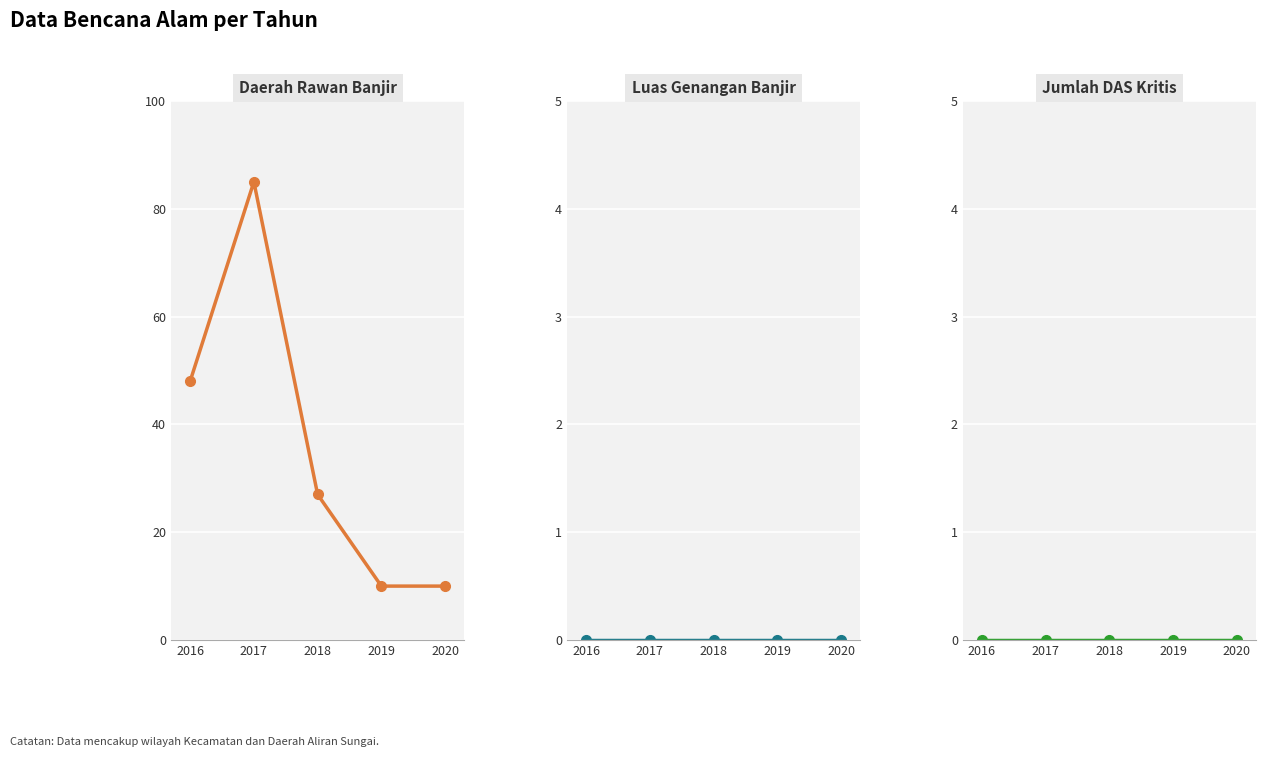

At which label is Luas Genangan Banjir closest to 0?

2016